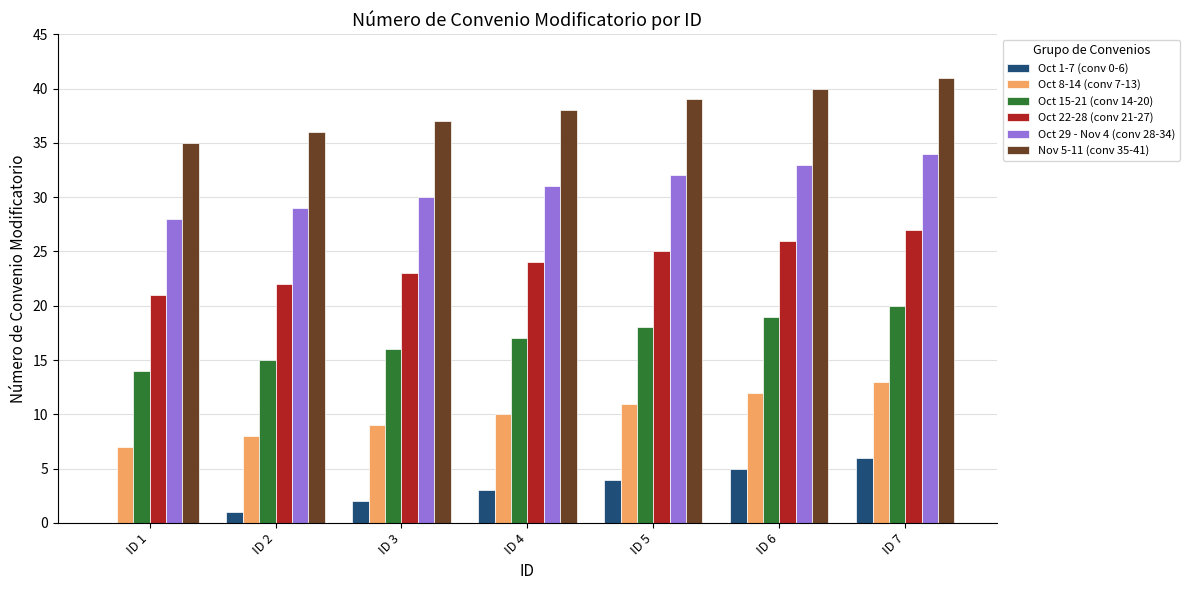

What is the sum of all Nov 5-11 (conv 35-41) values?

266